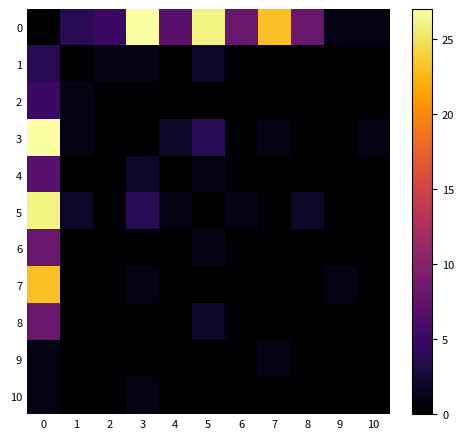

Reading left to right, transcribe all the data shown in this chart.

0: 0=0	1=4	2=5	3=27	4=7	5=26	6=8	7=23	8=8	9=1	10=1
1: 0=4	1=0	2=1	3=1	4=0	5=2	6=0	7=0	8=0	9=0	10=0
2: 0=5	1=1	2=0	3=0	4=0	5=0	6=0	7=0	8=0	9=0	10=0
3: 0=27	1=1	2=0	3=0	4=2	5=4	6=0	7=1	8=0	9=0	10=1
4: 0=7	1=0	2=0	3=2	4=0	5=1	6=0	7=0	8=0	9=0	10=0
5: 0=26	1=2	2=0	3=4	4=1	5=0	6=1	7=0	8=2	9=0	10=0
6: 0=8	1=0	2=0	3=0	4=0	5=1	6=0	7=0	8=0	9=0	10=0
7: 0=23	1=0	2=0	3=1	4=0	5=0	6=0	7=0	8=0	9=1	10=0
8: 0=8	1=0	2=0	3=0	4=0	5=2	6=0	7=0	8=0	9=0	10=0
9: 0=1	1=0	2=0	3=0	4=0	5=0	6=0	7=1	8=0	9=0	10=0
10: 0=1	1=0	2=0	3=1	4=0	5=0	6=0	7=0	8=0	9=0	10=0